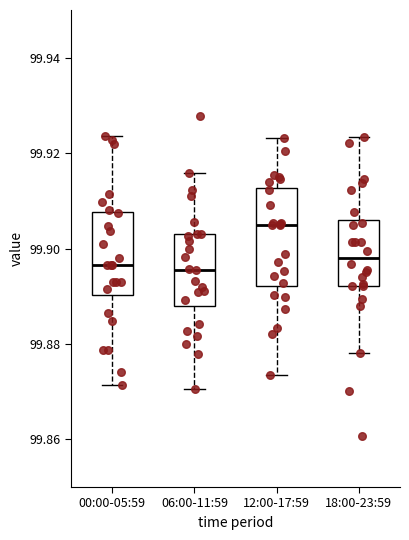

Where does the median line of the box for 06:00-11:59 sit on the y-axis? The values are not printed on the chart, so give them approximately, as read against the axis.

99.896